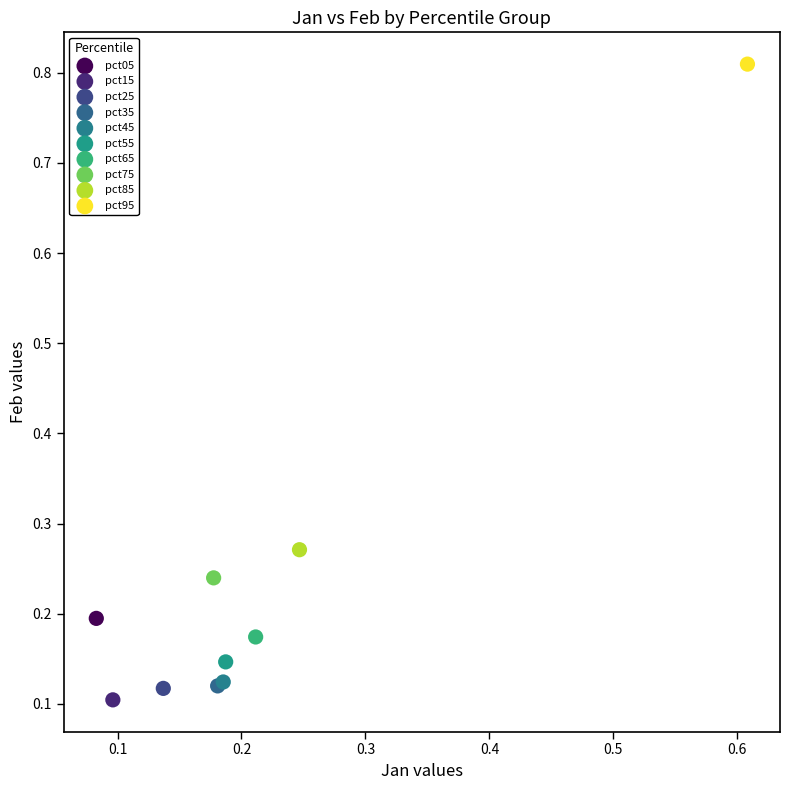

What are all the series names shown in the legend?

pct05, pct15, pct25, pct35, pct45, pct55, pct65, pct75, pct85, pct95